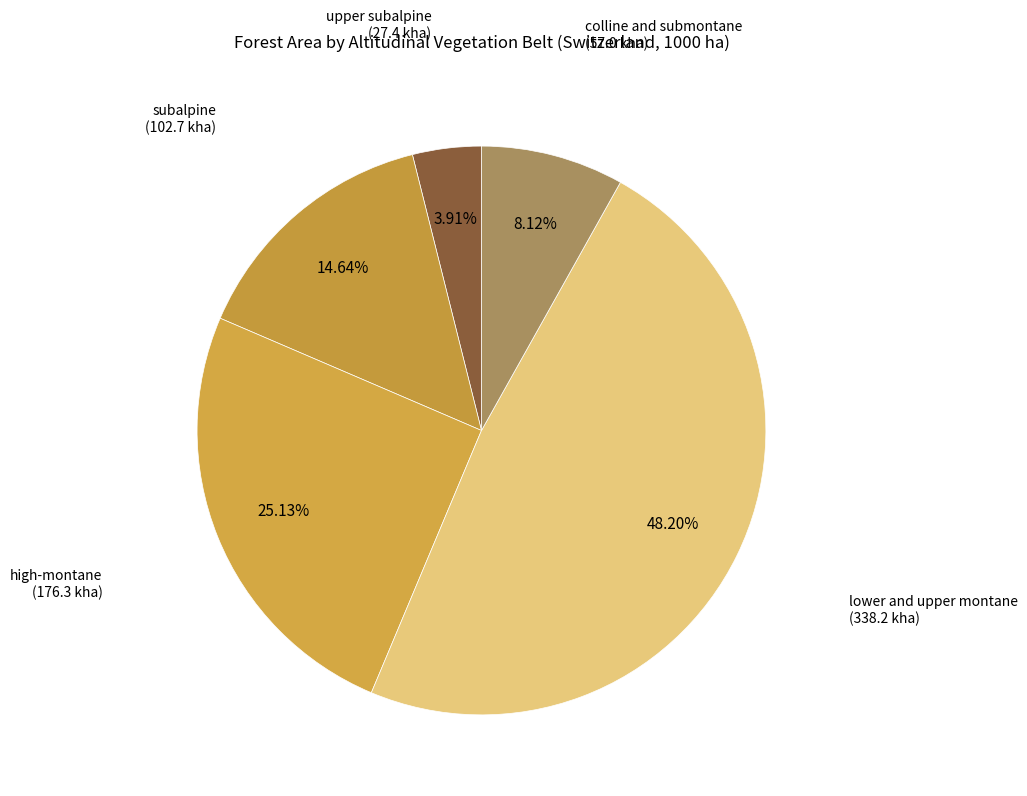

Count the number of slices in the pie.

5